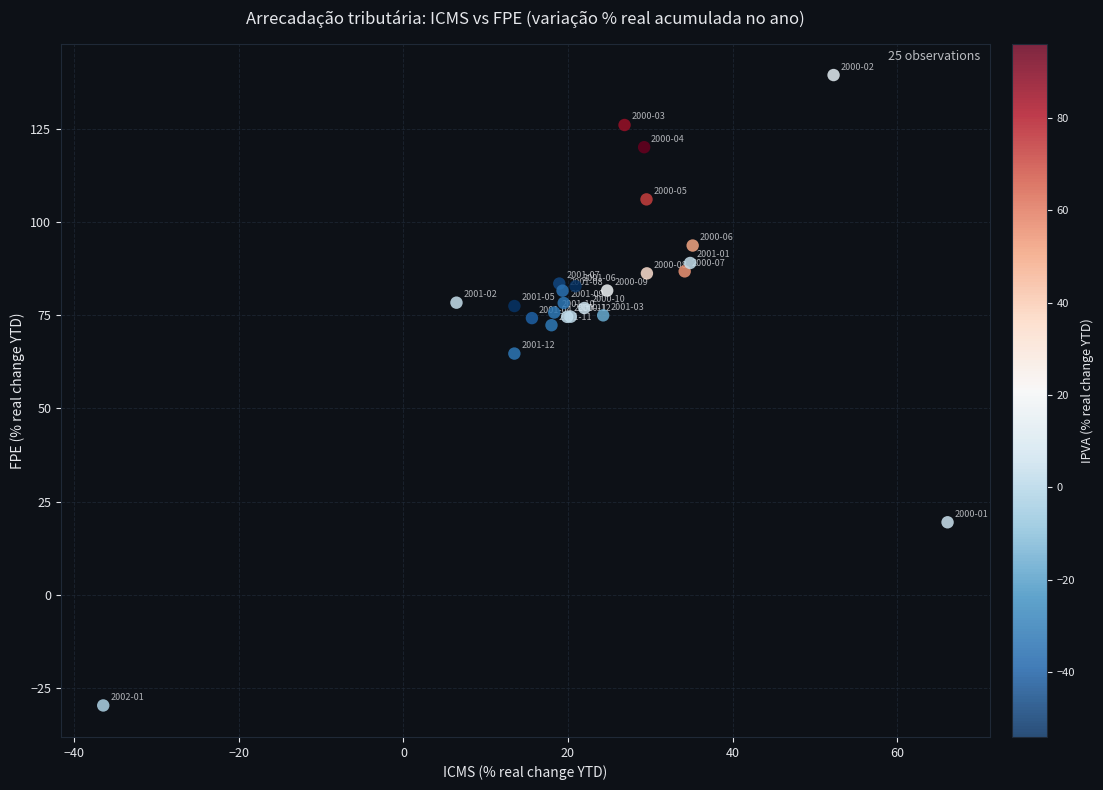

What Y value in the scatter plot is closest to 54?

64.7